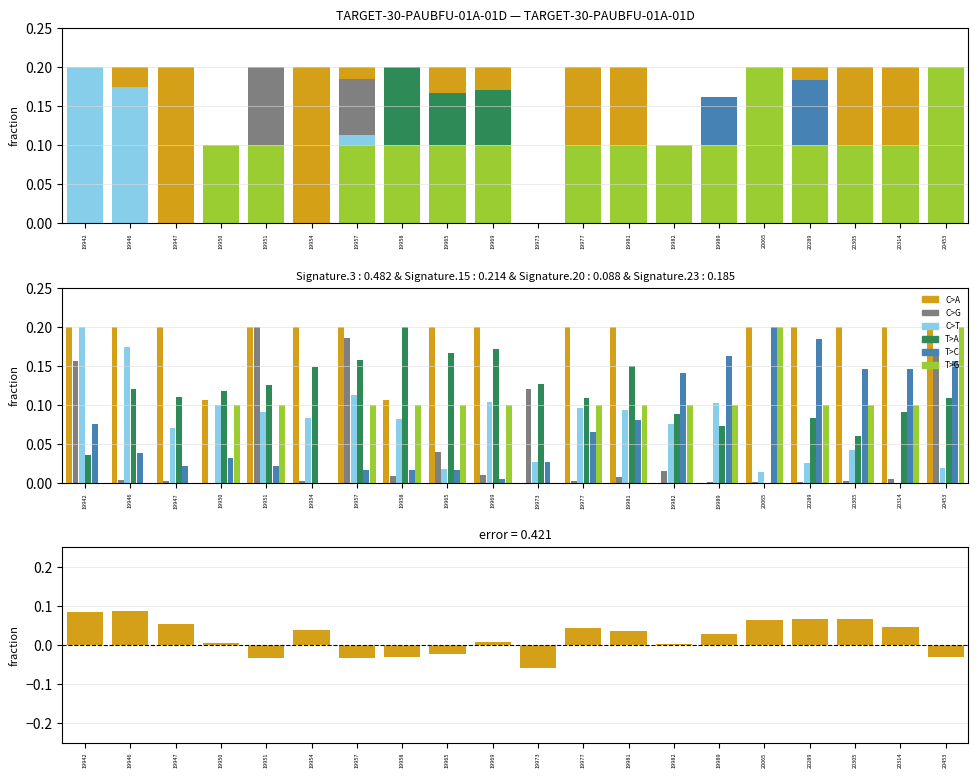

What is the total value across all series at 19942?

0.7